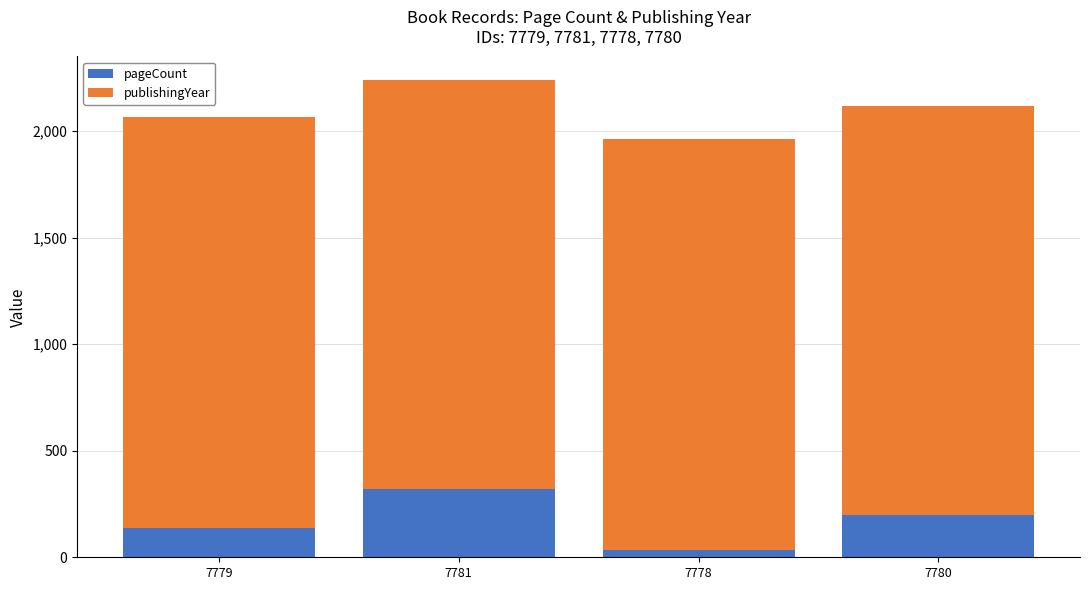

What is the difference between the second highest and minimum values in the pageCount series?

166